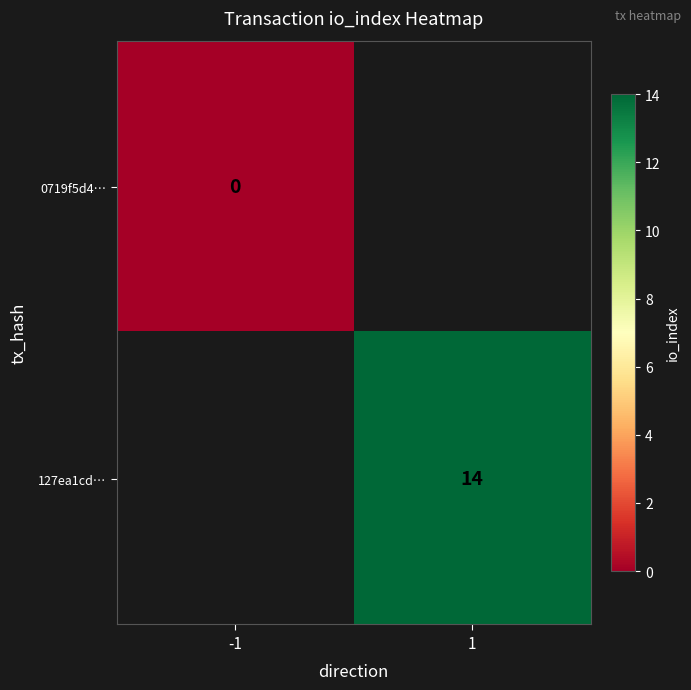

How many data points does each series have?

2